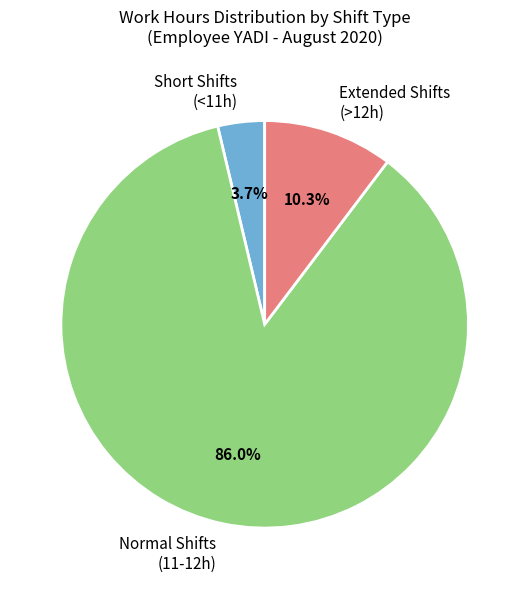

What is the largest slice in the pie chart?

Normal Shifts (11-12h)